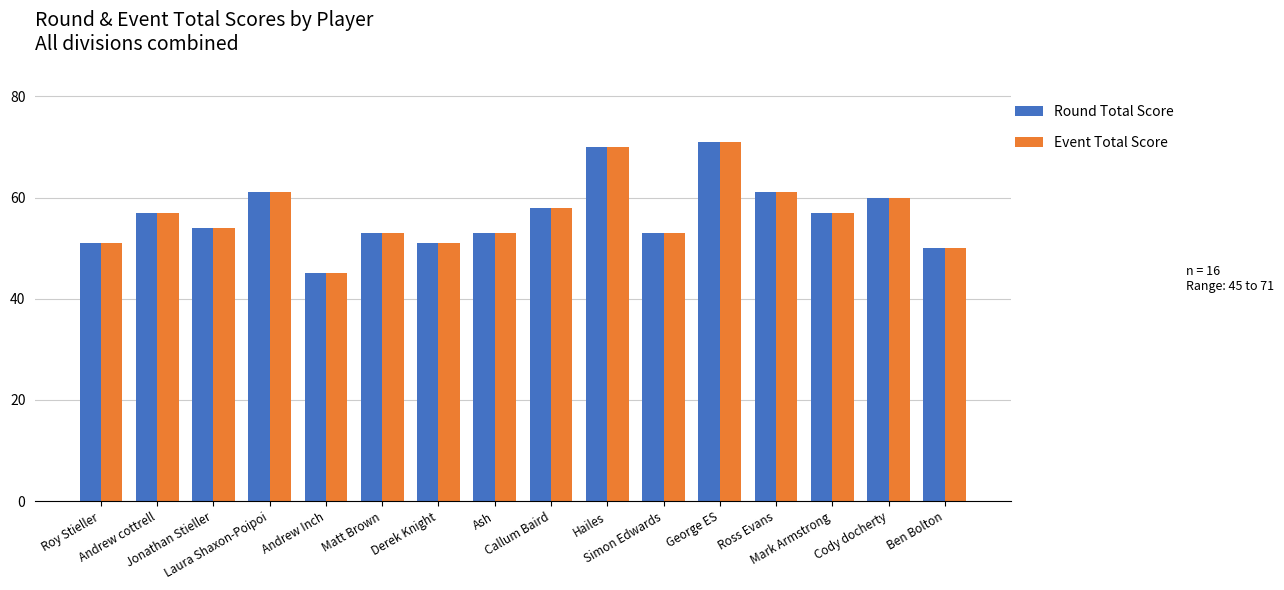

What is the label of the 7th bar from the right?

Hailes